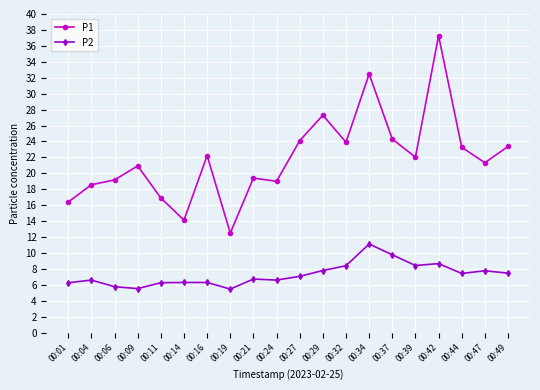

Does the chart display data point markers on the line(s)?

Yes